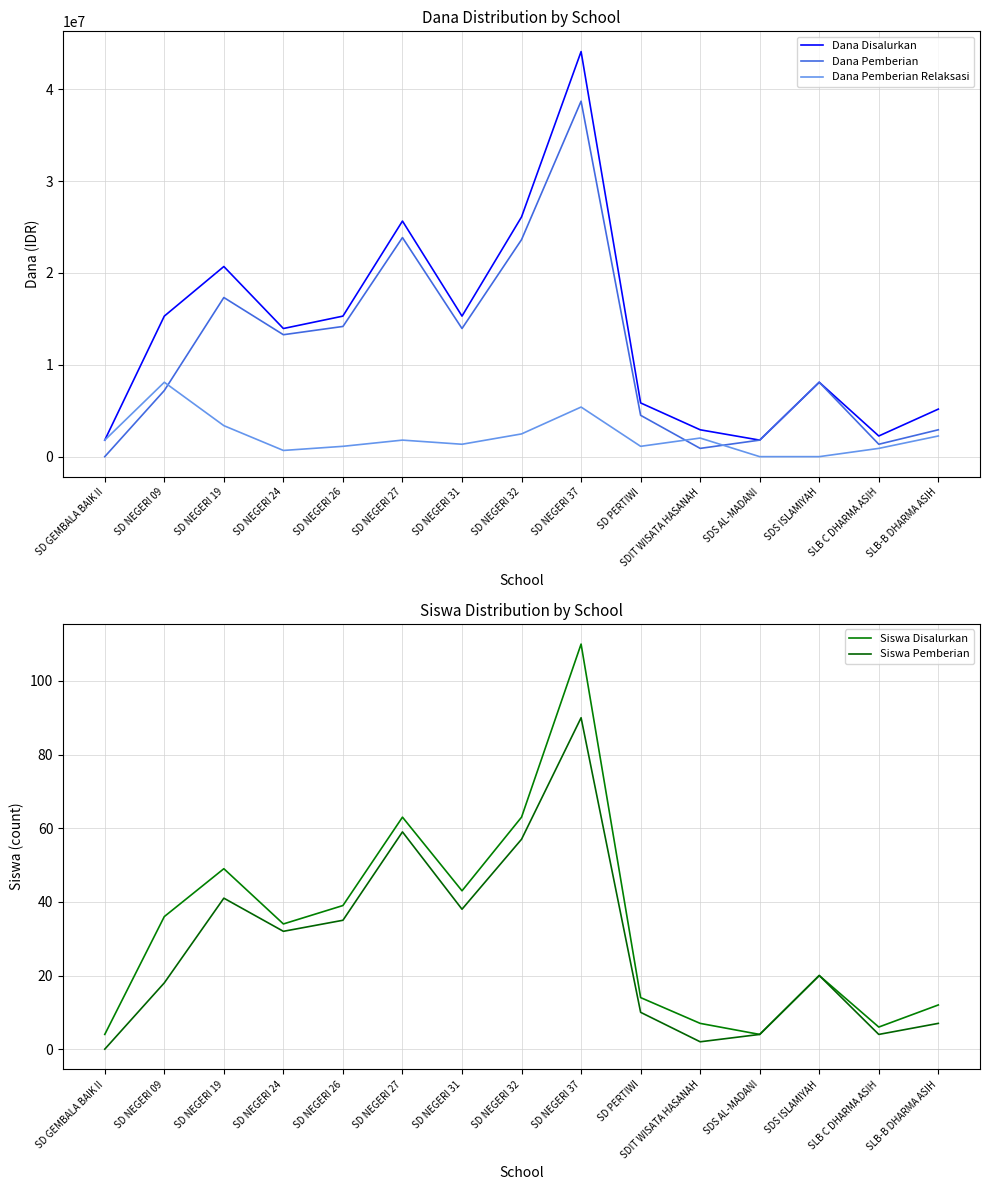

Between SD GEMBALA BAIK II and SD NEGERI 37, which series saw the biggest shift?

Dana Disalurkan